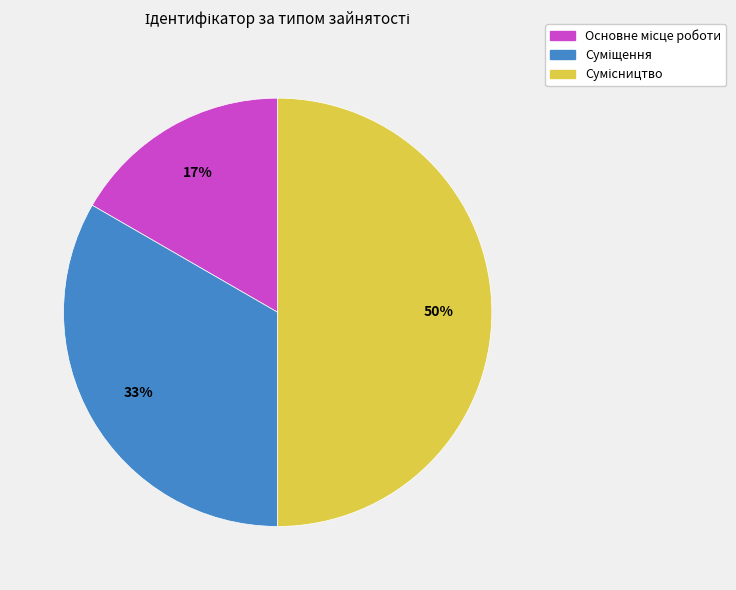

How many segments does this pie chart have?

3